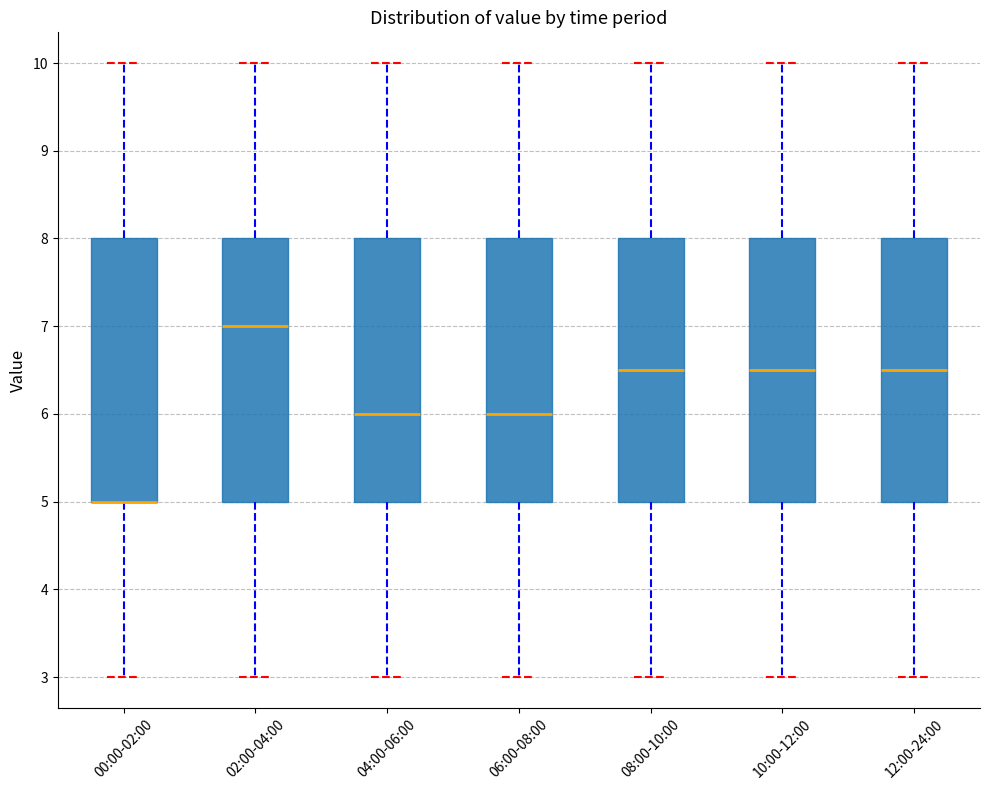

Reading left to right, read every box against the y-axis: the position of its median line, the range the box covers, and the ends of its whiskers. The values are not printed on the chart, so give them approximately, as read against the axis.

00:00-02:00: median 5.0 (drawn on the box's lower edge), box 5.0 to 8.0, whiskers 3.0 to 10.0
02:00-04:00: median 7.0, box 5.0 to 8.0, whiskers 3.0 to 10.0
04:00-06:00: median 6.0, box 5.0 to 8.0, whiskers 3.0 to 10.0
06:00-08:00: median 6.0, box 5.0 to 8.0, whiskers 3.0 to 10.0
08:00-10:00: median 6.5, box 5.0 to 8.0, whiskers 3.0 to 10.0
10:00-12:00: median 6.5, box 5.0 to 8.0, whiskers 3.0 to 10.0
12:00-24:00: median 6.5, box 5.0 to 8.0, whiskers 3.0 to 10.0